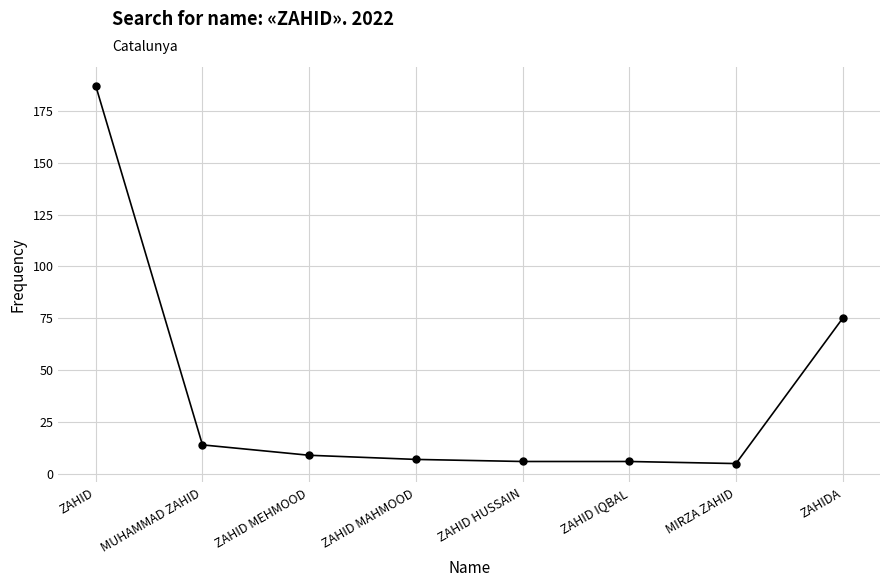

Is this an area chart (filled region under the line)?

No